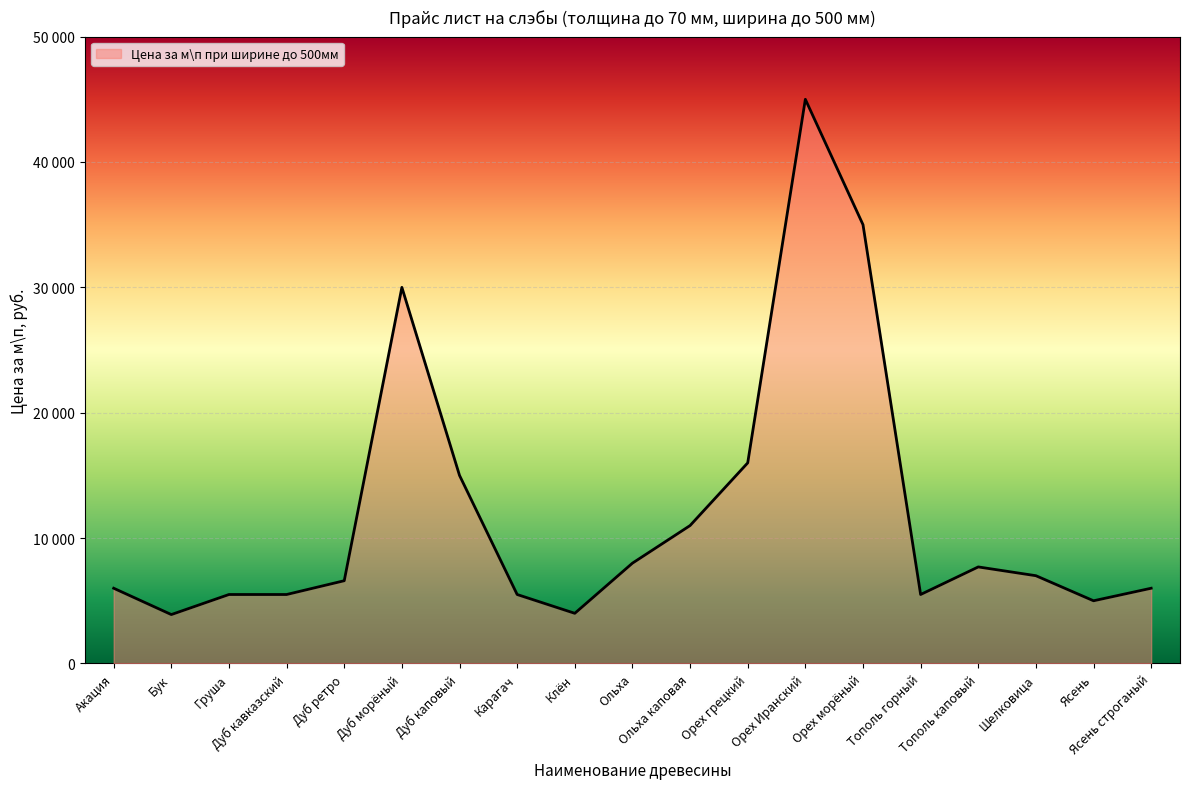

Does the chart display data point markers on the line(s)?

No